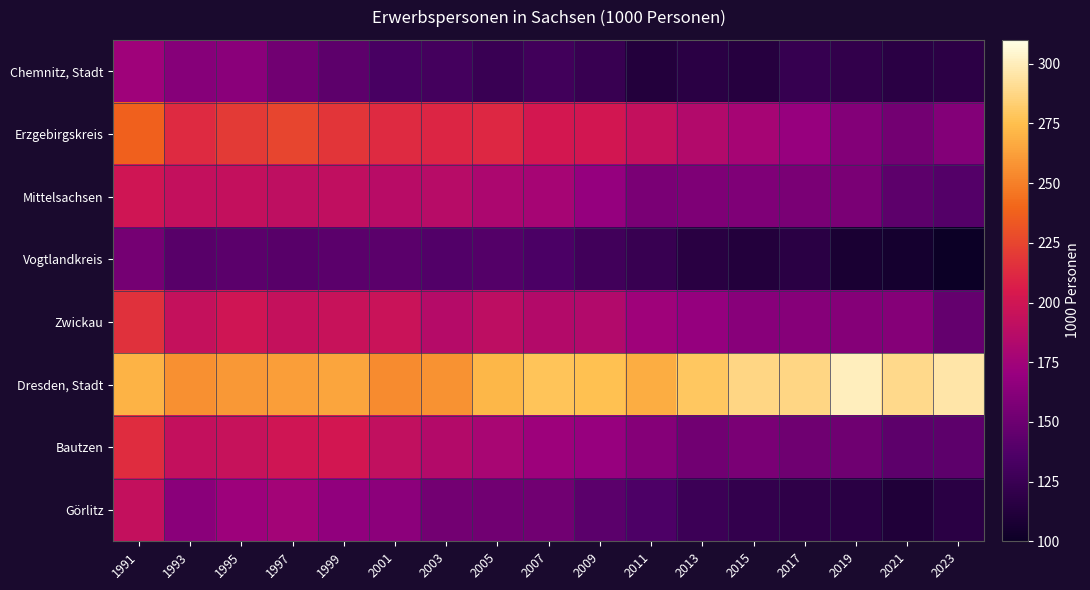

Reading left to right, extract all data points from this chart.

Chemnitz, Stadt: 1991=173.2	1993=161.8	1995=163.7	1997=151.8	1999=142.7	2001=133.1	2003=131.1	2005=124.8	2007=129.3	2009=123.9	2011=112.4	2013=116.8	2015=114.6	2017=123.5	2019=120.9	2021=117.0	2023=118.0
Erzgebirgskreis: 1991=237.7	1993=212.6	1995=220.1	1997=224.8	1999=218.0	2001=212.8	2003=210.6	2005=210.9	2007=202.0	2009=201.1	2011=193.2	2013=184.1	2015=177.2	2017=169.2	2019=160.1	2021=153.0	2023=160.0
Mittelsachsen: 1991=199.9	1993=193.4	1995=193.4	1997=190.9	1999=191.6	2001=187.7	2003=186.4	2005=180.6	2007=177.8	2009=168.7	2011=156.4	2013=157.5	2015=158.4	2017=156.4	2019=155.8	2021=143.0	2023=139.0
Vogtlandkreis: 1991=153.9	1993=140.3	1995=141.9	1997=140.6	1999=141.9	2001=142.1	2003=138.0	2005=138.8	2007=134.8	2009=129.2	2011=123.8	2013=116.1	2015=112.4	2017=117.0	2019=108.2	2021=105.0	2023=100.0
Zwickau: 1991=215.7	1993=194.1	1995=199.4	1997=194.3	1999=195.2	2001=196.1	2003=185.5	2005=190.2	2007=184.8	2009=184.1	2011=173.7	2013=168.6	2015=162.8	2017=162.0	2019=161.5	2021=161.0	2023=146.0
Dresden, Stadt: 1991=270.5	1993=256.0	1995=259.7	1997=262.4	1999=264.4	2001=254.5	2003=257.0	2005=272.0	2007=277.3	2009=275.6	2011=267.7	2013=279.1	2015=287.8	2017=287.8	2019=300.9	2021=289.0	2023=296.0
Bautzen: 1991=213.8	1993=193.0	1995=195.1	1997=199.6	1999=201.5	2001=192.4	2003=185.0	2005=178.7	2007=172.8	2009=169.7	2011=161.0	2013=151.7	2015=155.8	2017=151.2	2019=151.0	2021=143.0	2023=143.0
Görlitz: 1991=192.8	1993=163.9	1995=172.8	1997=175.5	1999=167.0	2001=164.1	2003=152.9	2005=151.7	2007=151.9	2009=142.4	2011=135.9	2013=126.6	2015=121.6	2017=119.4	2019=116.5	2021=111.0	2023=117.0